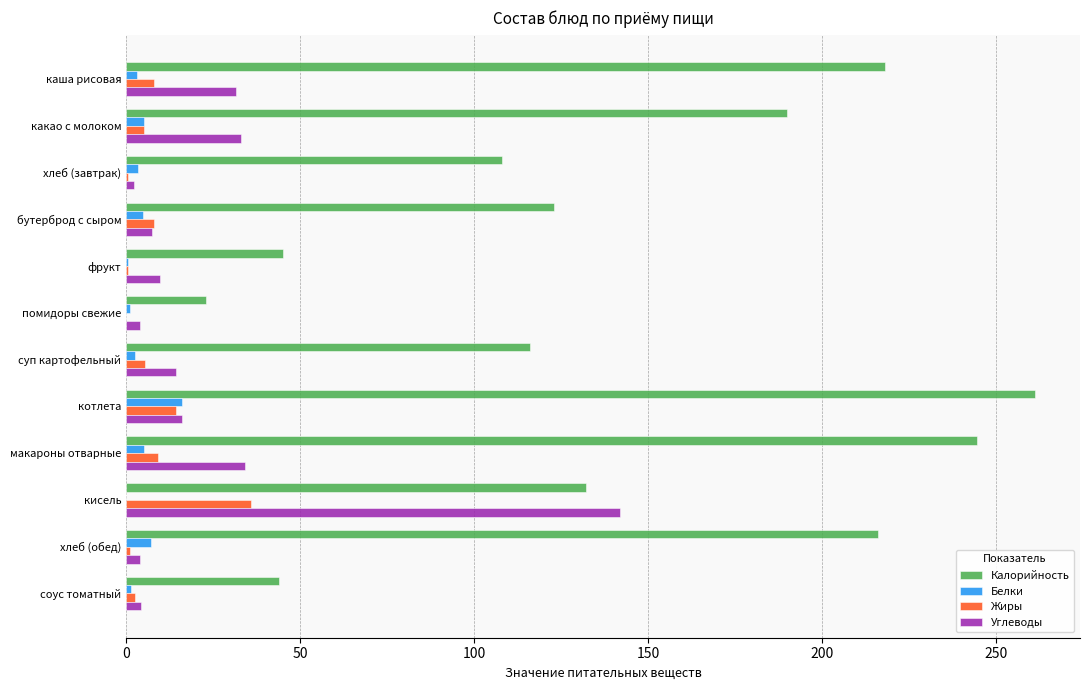

Between помидоры свежие and кисель, which series saw the biggest shift?

Углеводы